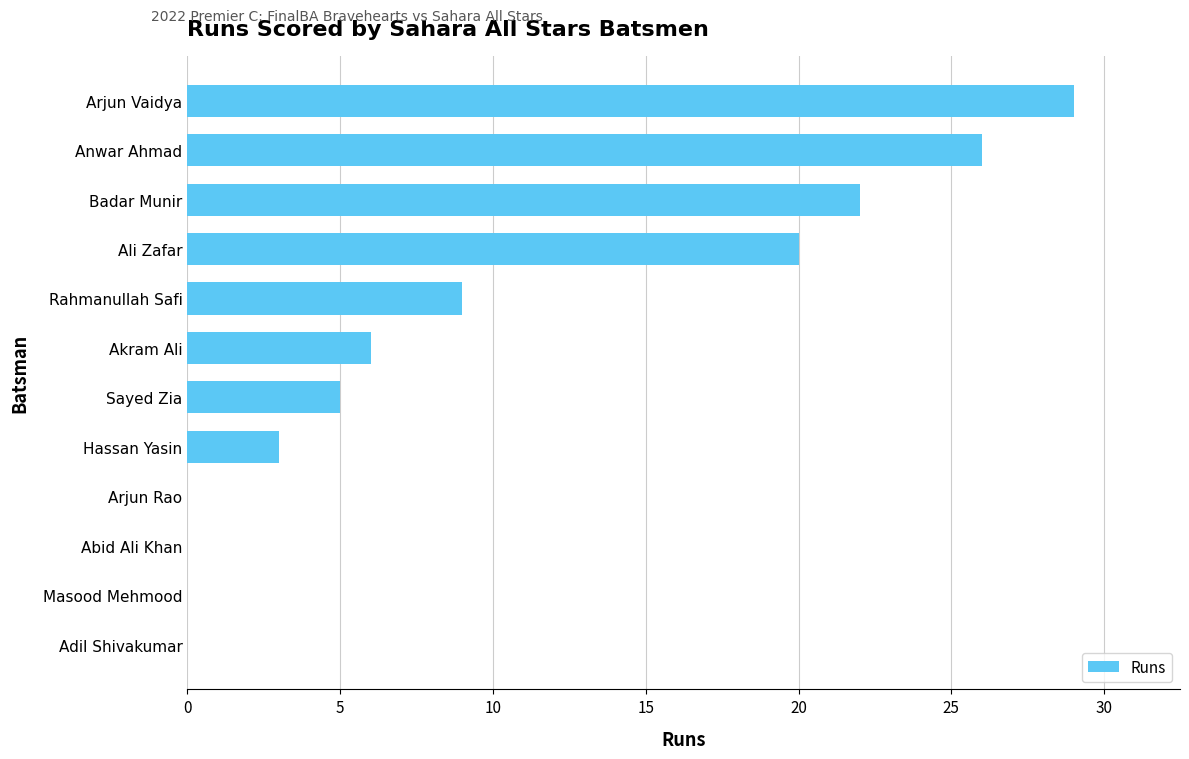

Reading bottom to top, list all the values displayed in this chart.

Adil Shivakumar=0	Masood Mehmood=0	Abid Ali Khan=0	Arjun Rao=0	Hassan Yasin=3	Sayed Zia=5	Akram Ali=6	Rahmanullah Safi=9	Ali Zafar=20	Badar Munir=22	Anwar Ahmad=26	Arjun Vaidya=29